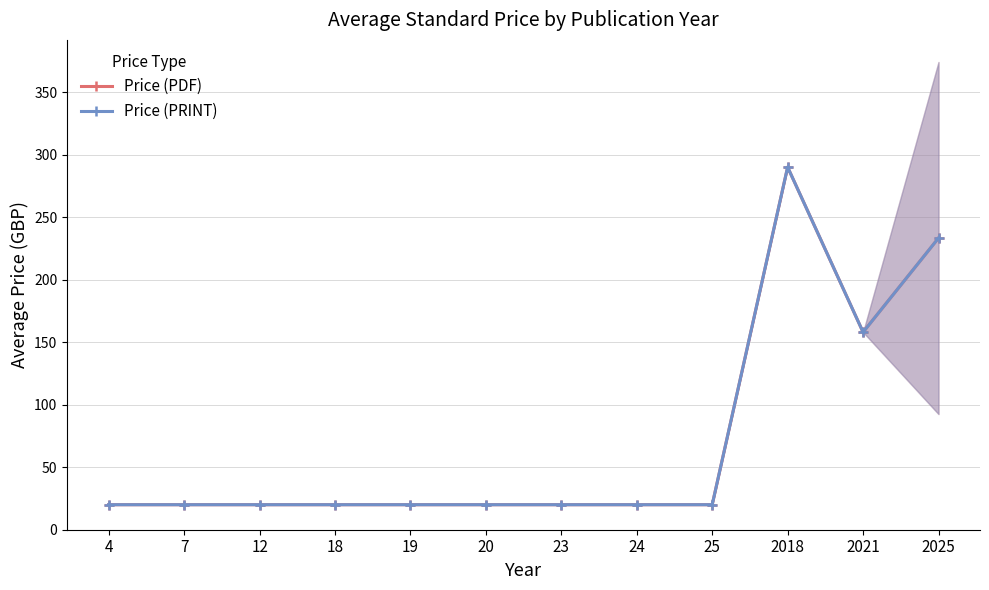

What is the average value of the Price (PDF) series?

71.8